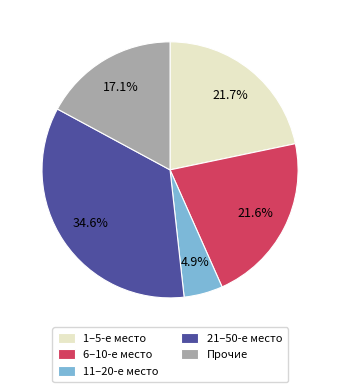

How many segments does this pie chart have?

5